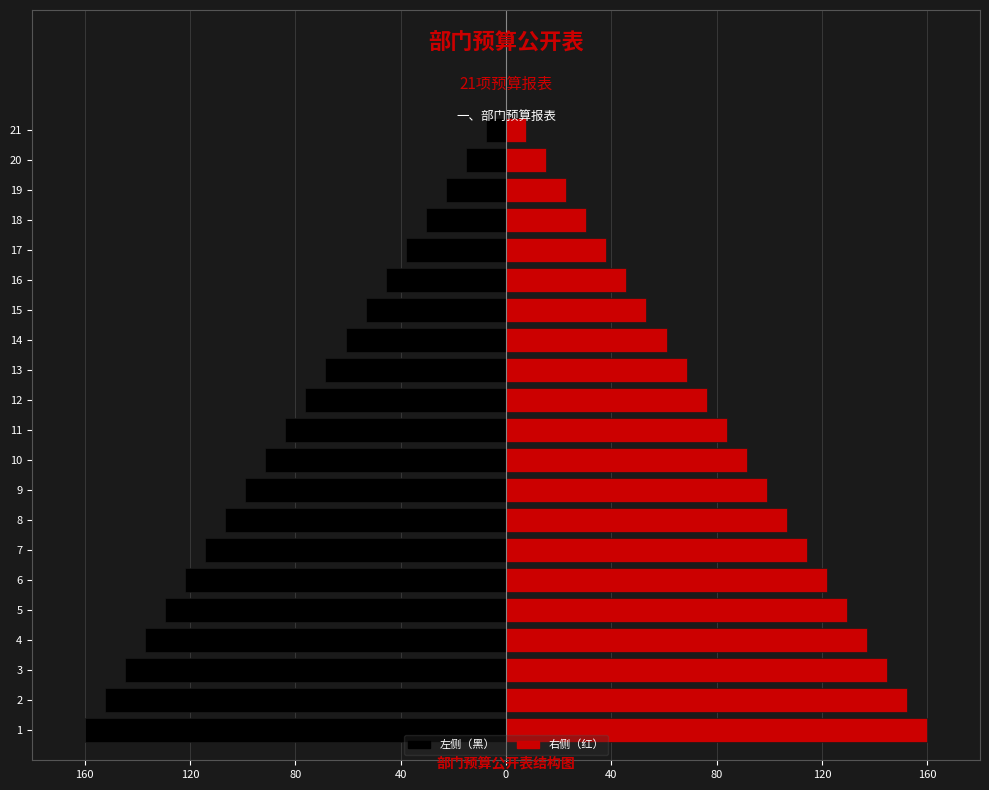

The value of 左侧（黑） at 9 is -38.4. True or false?

False